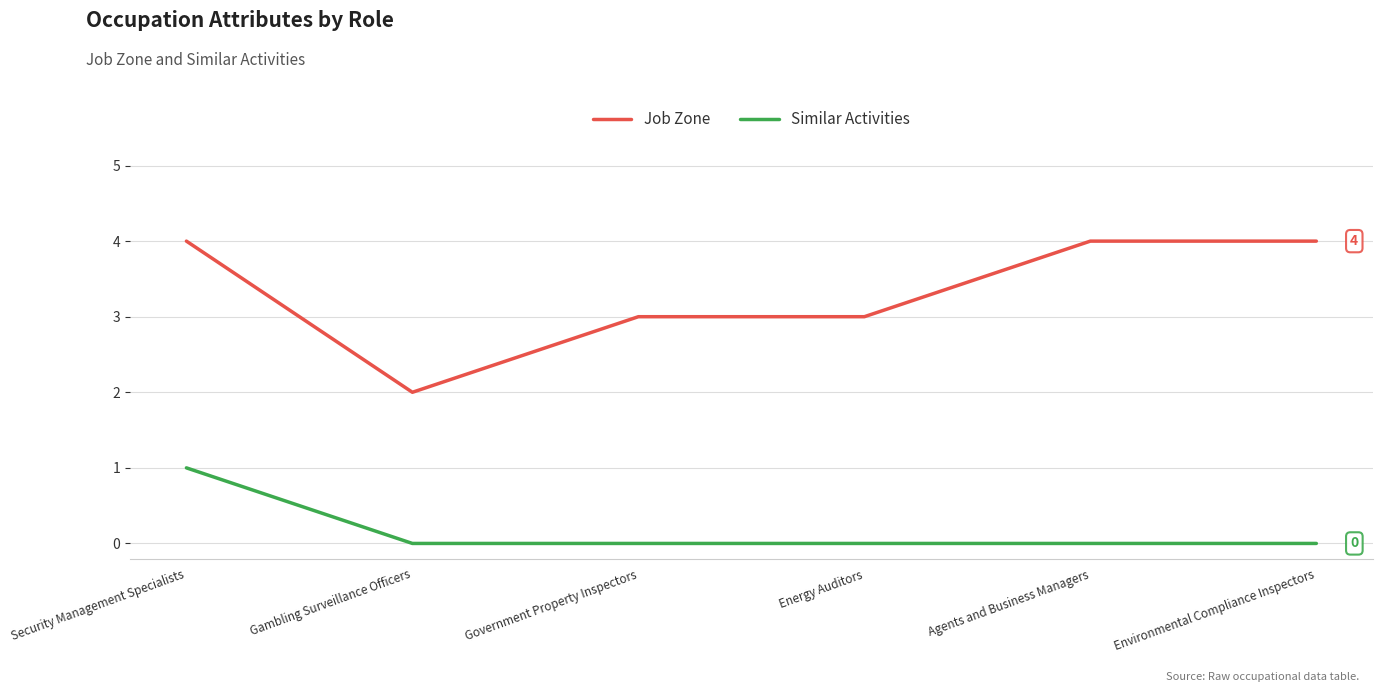

Reading right to left, transcribe all the data shown in this chart.

Job Zone: 4	4	3	3	2	4
Similar Activities: 0	0	0	0	0	1